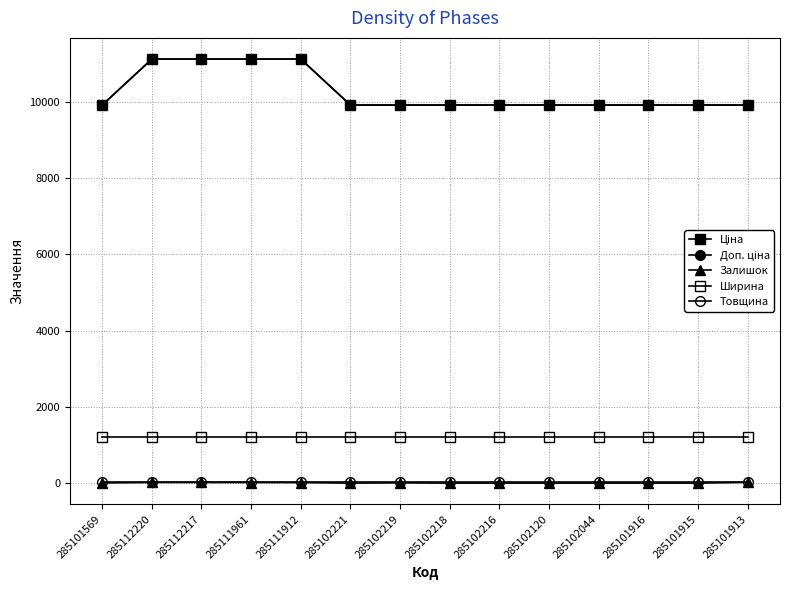

Is this an area chart (filled region under the line)?

No